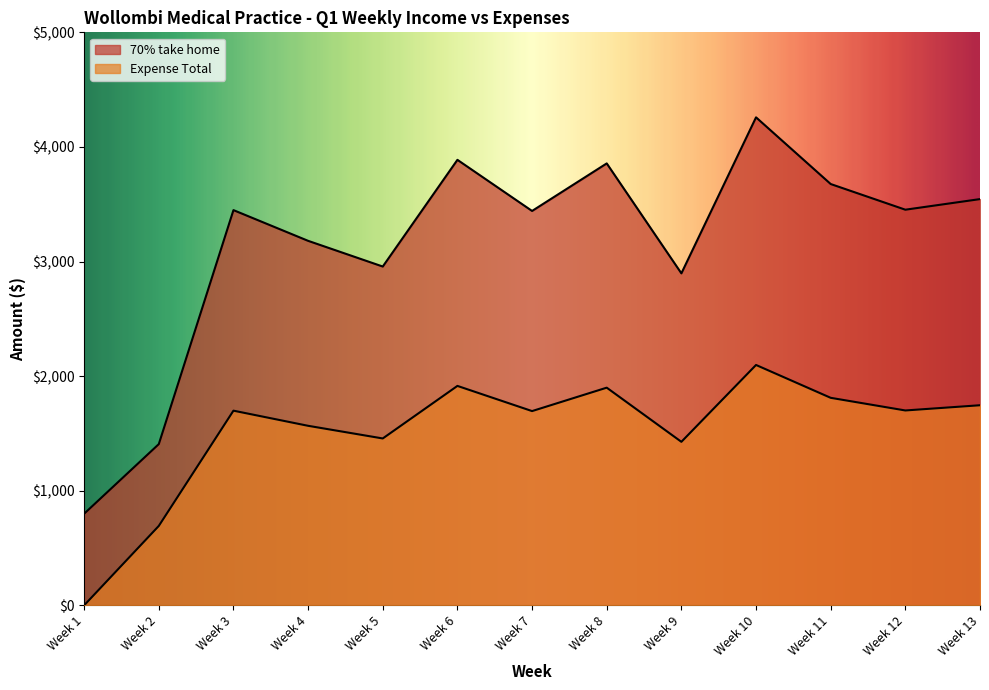

Rank the categories by 70% take home value from lowest to highest.

Week 1, Week 2, Week 9, Week 5, Week 4, Week 7, Week 3, Week 12, Week 13, Week 11, Week 8, Week 6, Week 10